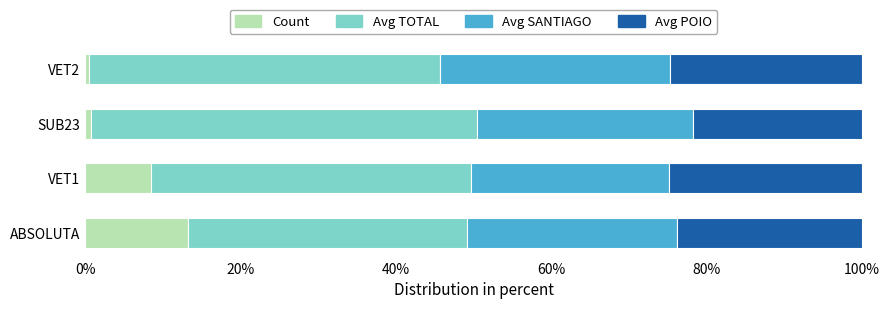

What is the difference between the maximum and minimum values in the Count series?

12.8